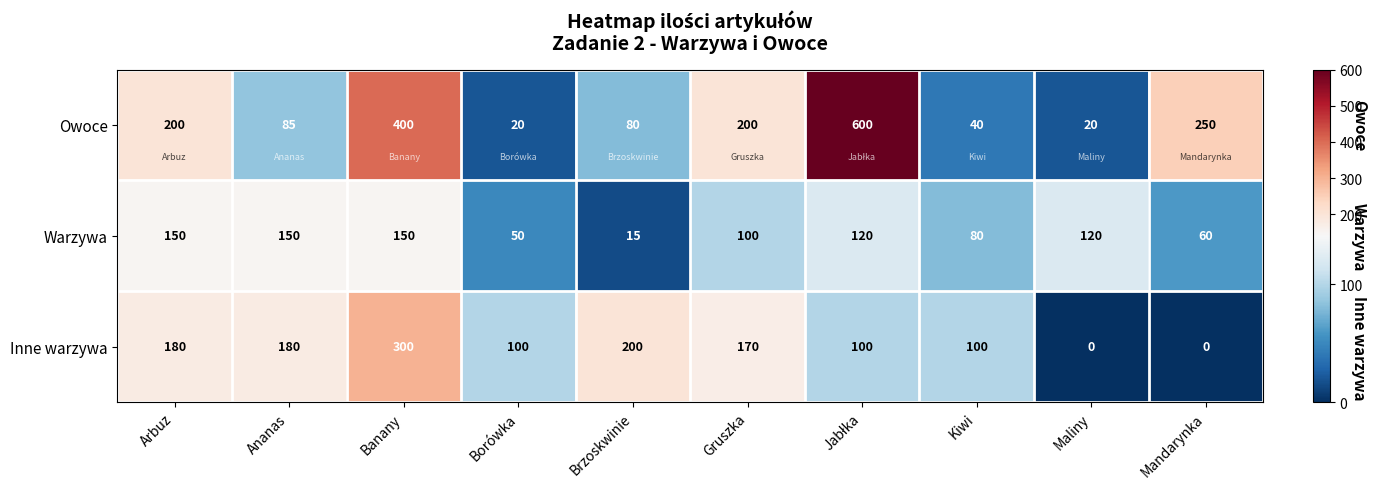

Is it true that Owoce equals 85 at Ananas?

True